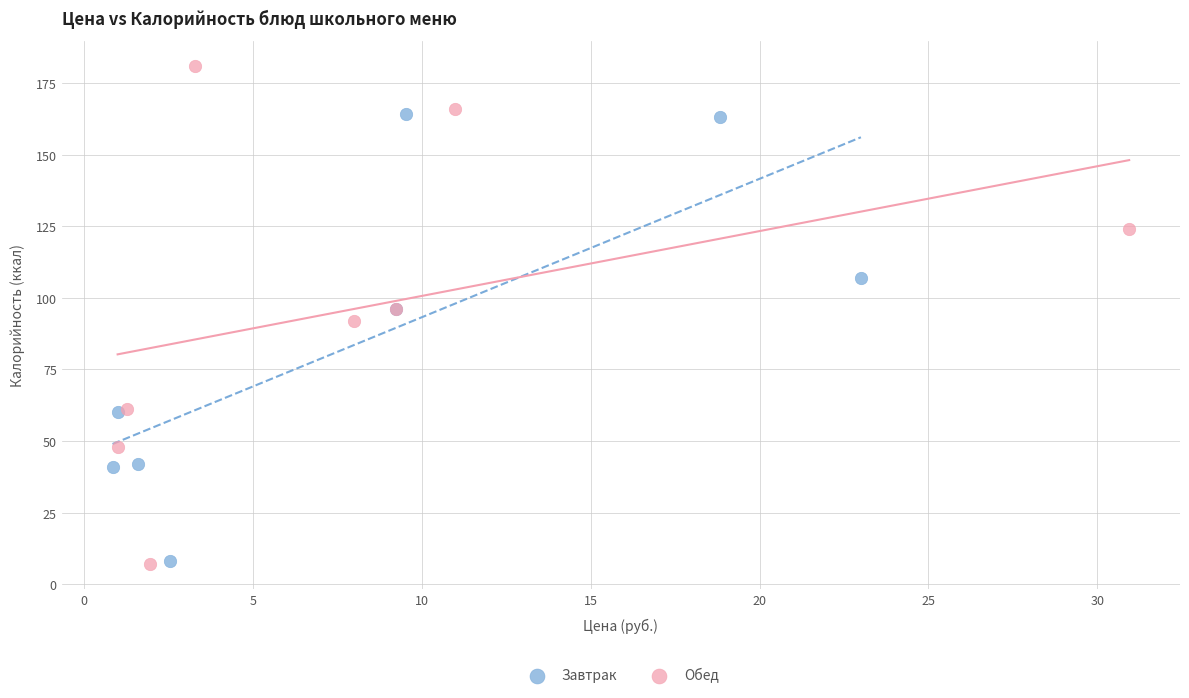

Which series reaches the maximum Y coordinate?

Обед